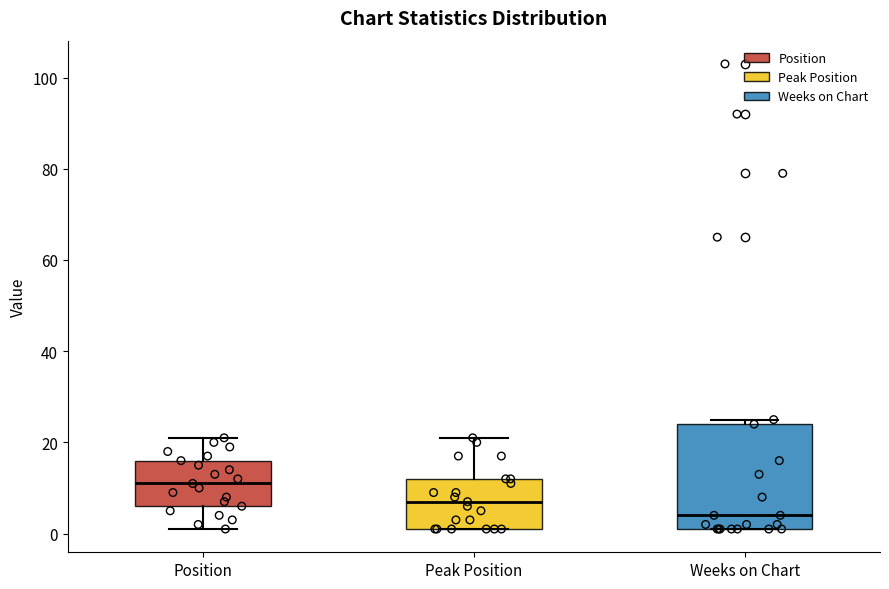

Reading left to right, read every box against the y-axis: the position of its median line, the range the box covers, and the ends of its whiskers. The values are not printed on the chart, so give them approximately, as read against the axis.

Position: median 12, box 6 to 16, whiskers 2 to 22
Peak Position: median 8, box 2 to 12, whiskers 2 to 22
Weeks on Chart: median 4, box 2 to 24, whiskers 2 to 26